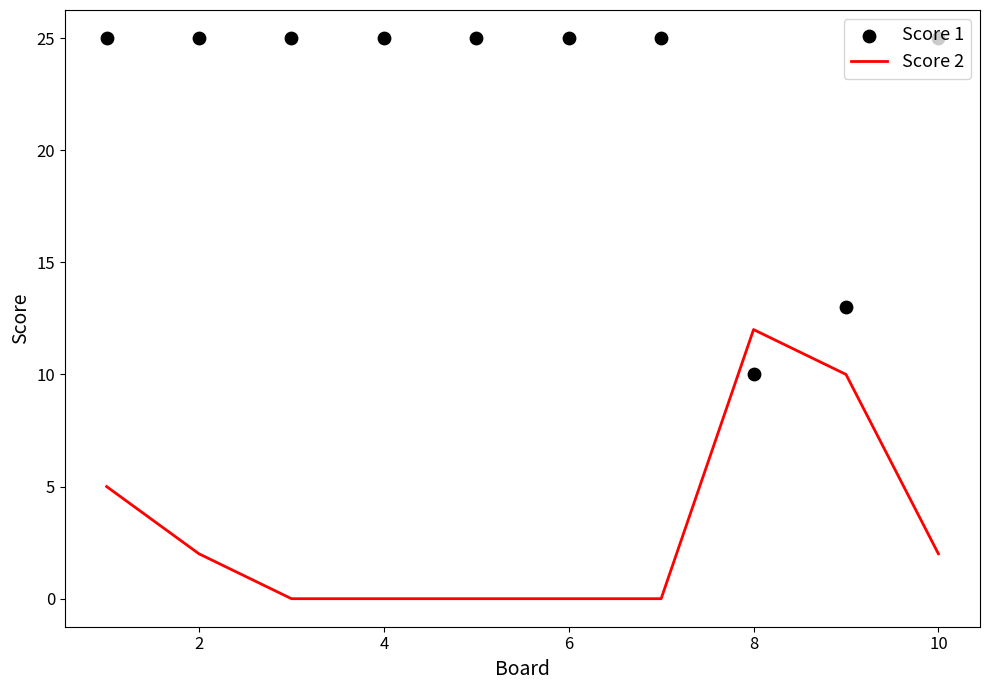

Which series has the largest total across all categories?

Score 1